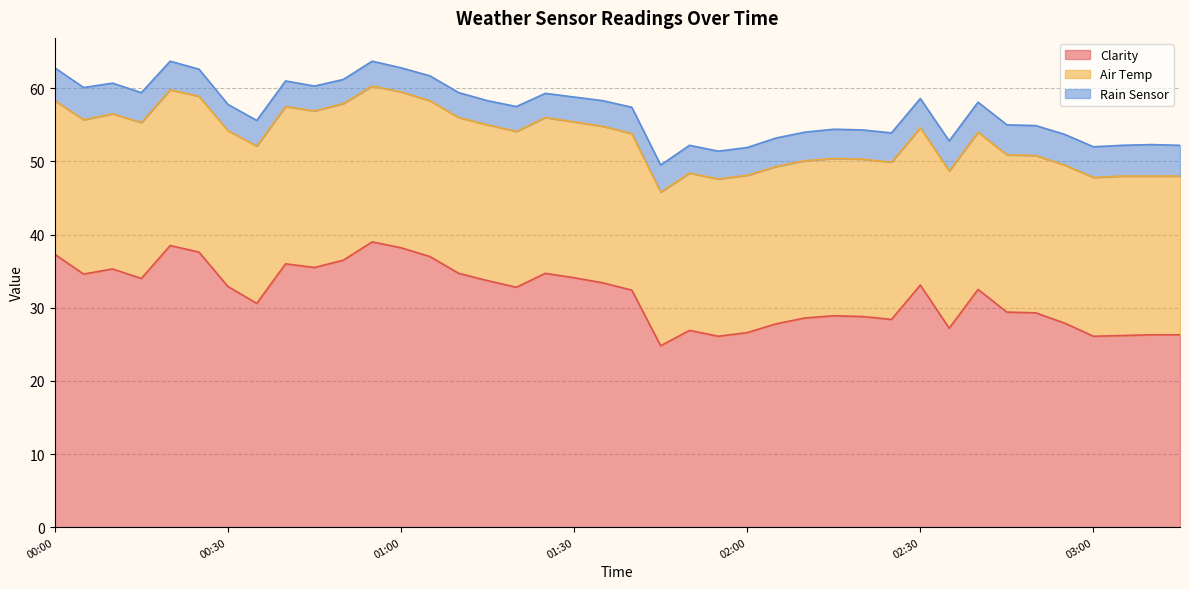

What is the label of the 15th point from the right?

02:05